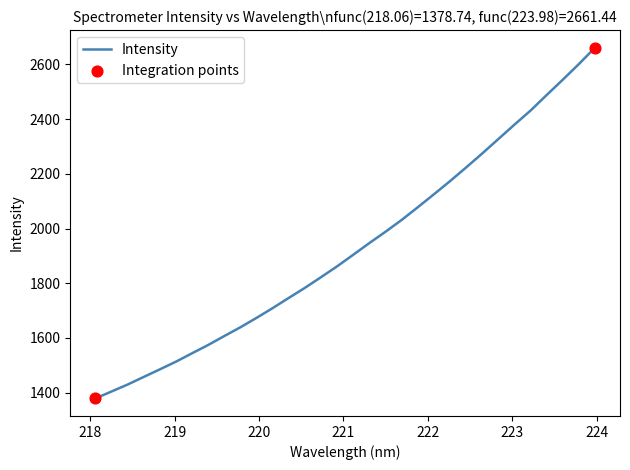

What is the minimum value shown in the chart?

1378.7